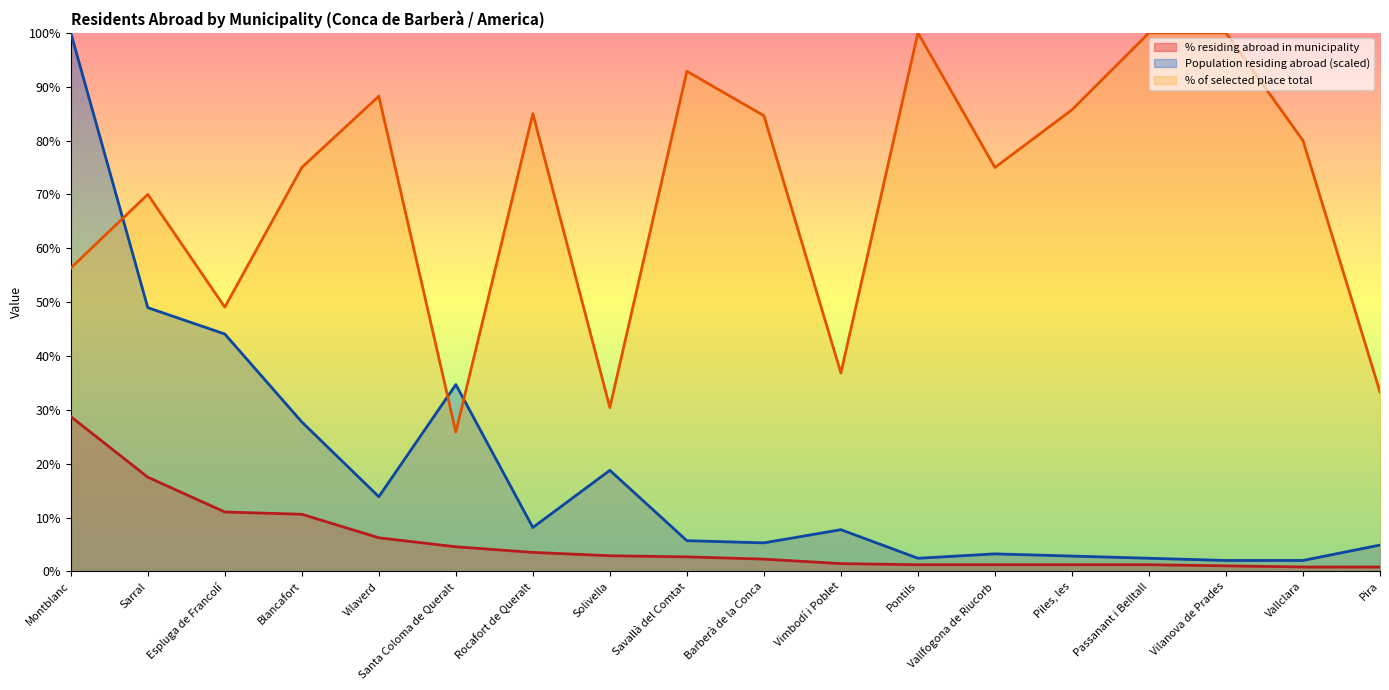

What is the total value across all series at Vallfogona de Riucorb?

79.5